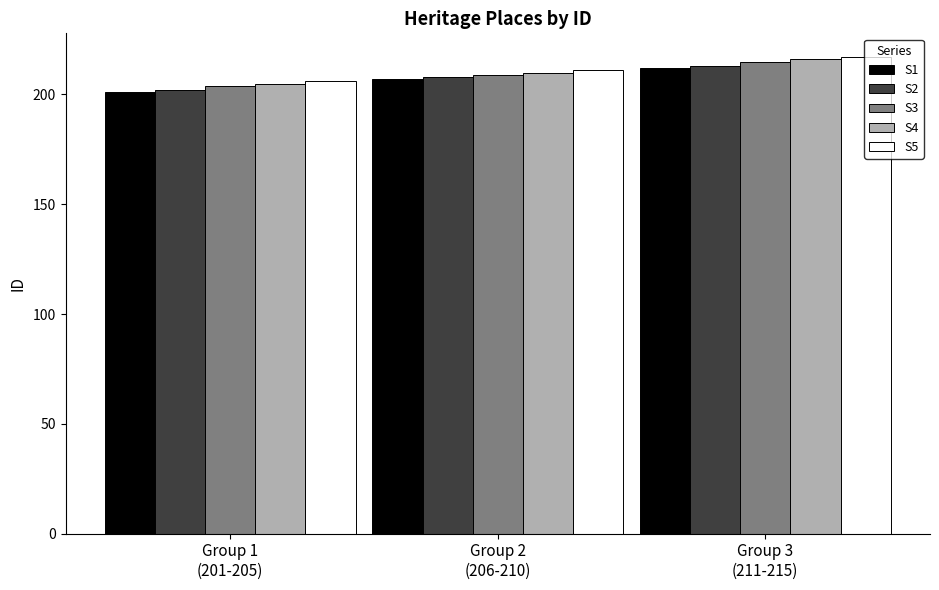

What is the sum of the S1 values at Group 2
(206-210) and Group 1
(201-205)?

408